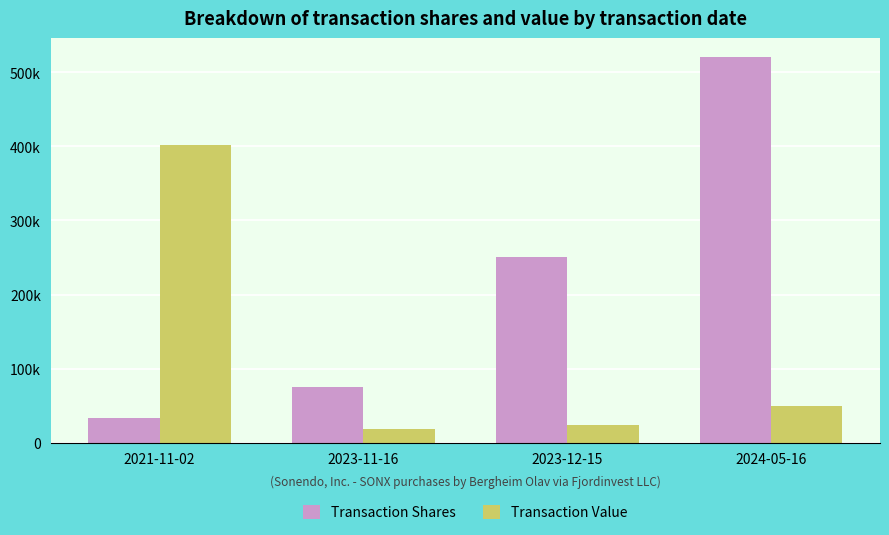

What are all the series names shown in the legend?

Transaction Shares, Transaction Value